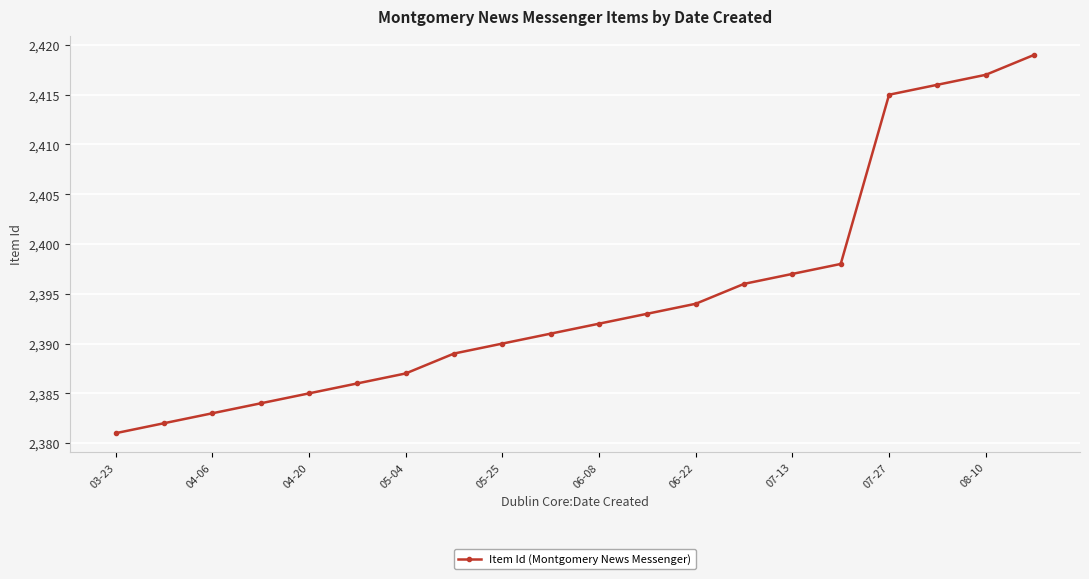

What is the sum of all values?

47895